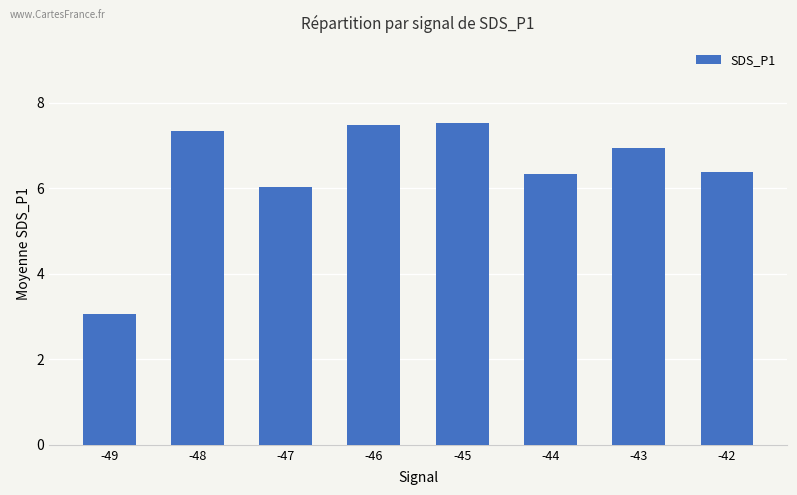

What is the ratio of the value at -47 to the value at -48?

0.8